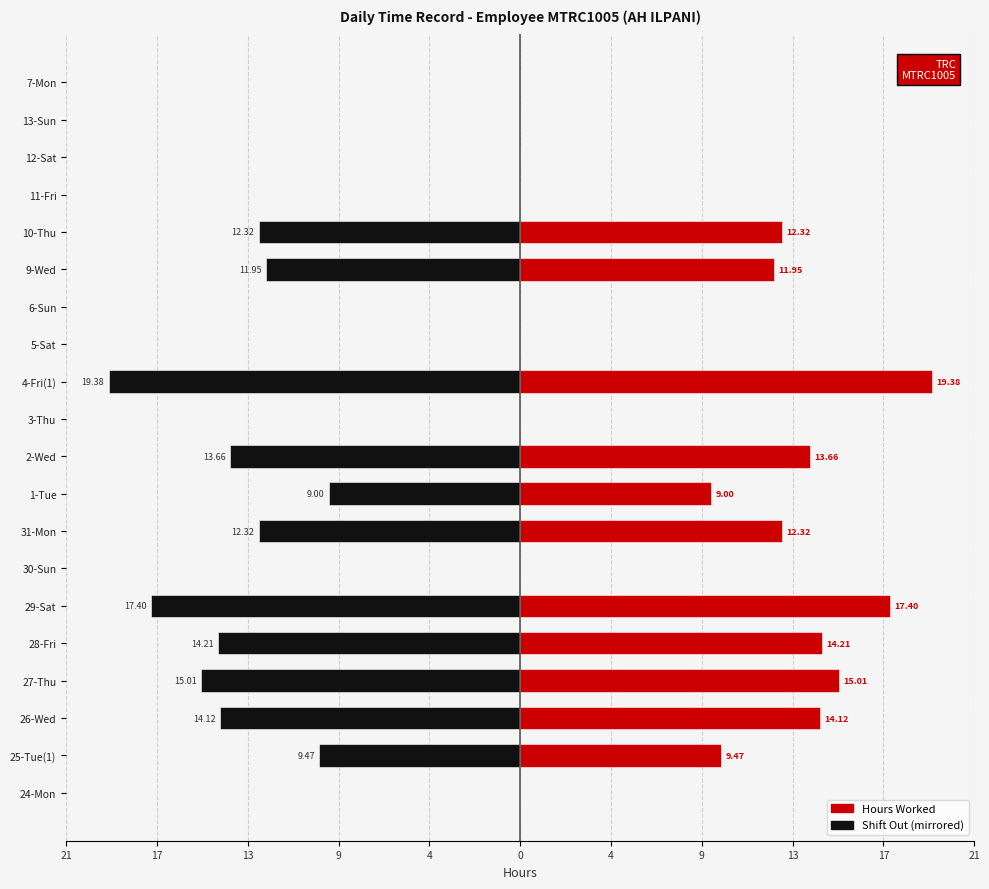

Which has a higher value, 10-Thu or 24-Mon?

24-Mon